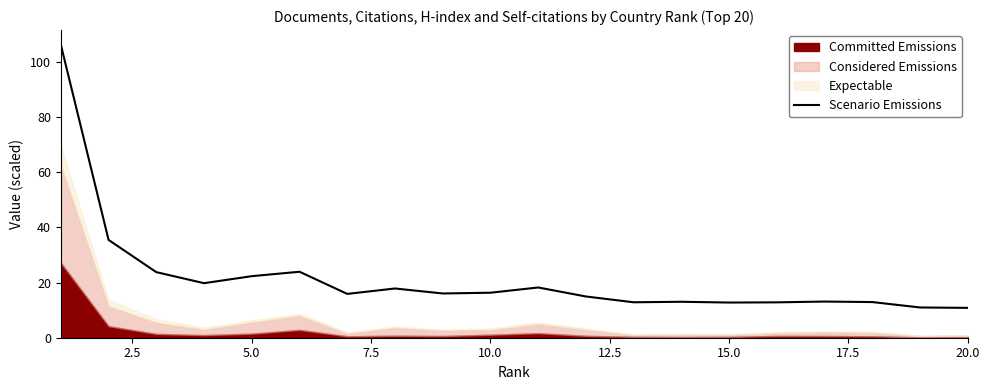

What is the lowest value of the Scenario Emissions series?

10.8